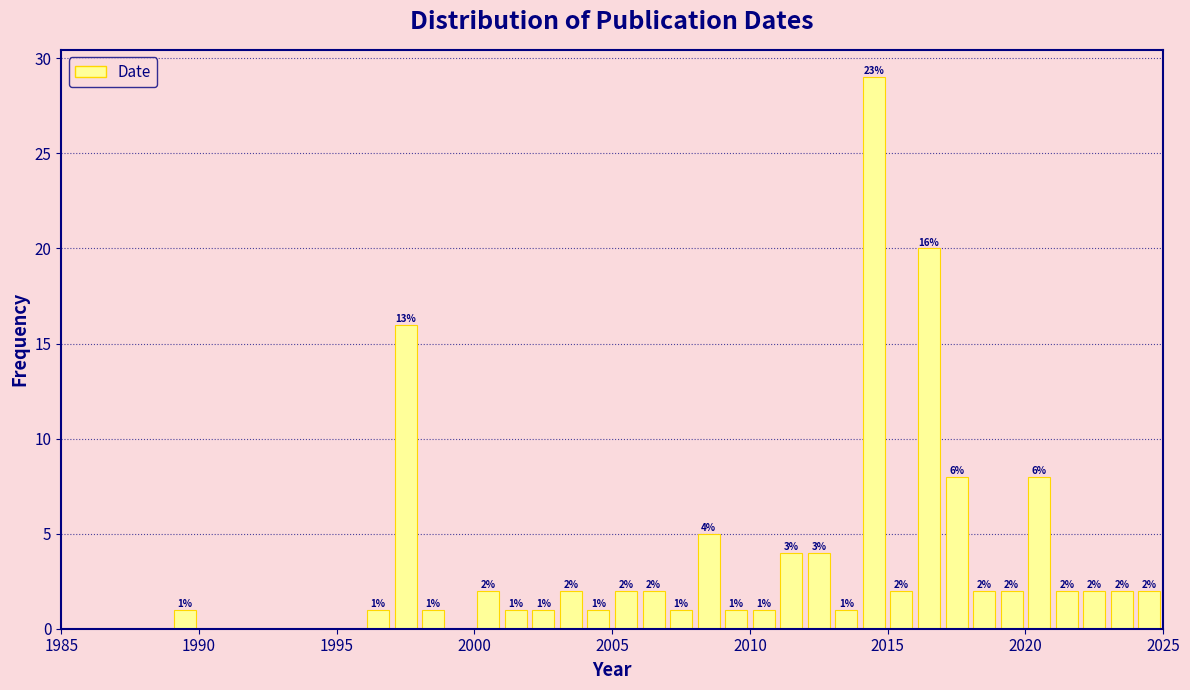

Around what value on the x-axis is the tallest bar? Give the approximate position of its centre, as read against the axis.

2014.5